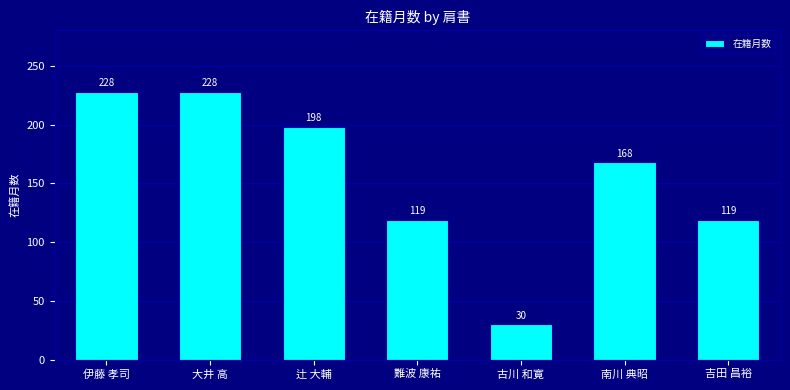

The chart shows a value of 228 at 大井 高. True or false?

True